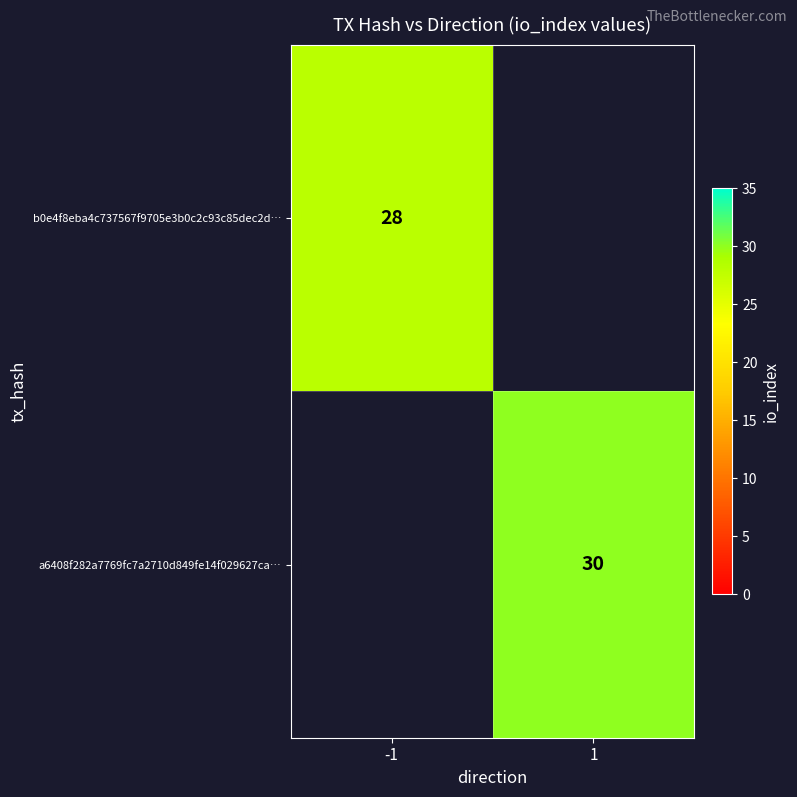

The a6408f282a7769fc7a2710d849fe14f029627ca… series shows 30 at 1. True or false?

True